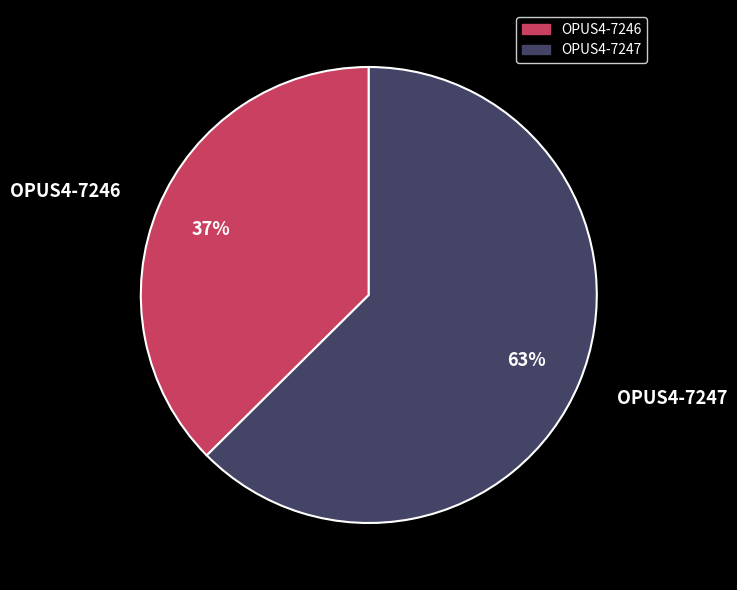

Is it true that OPUS4-7247 is 49% of the pie?

False